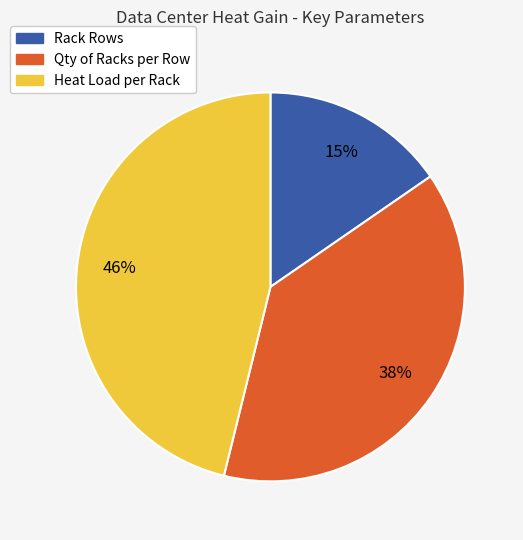

Count the number of slices in the pie.

3